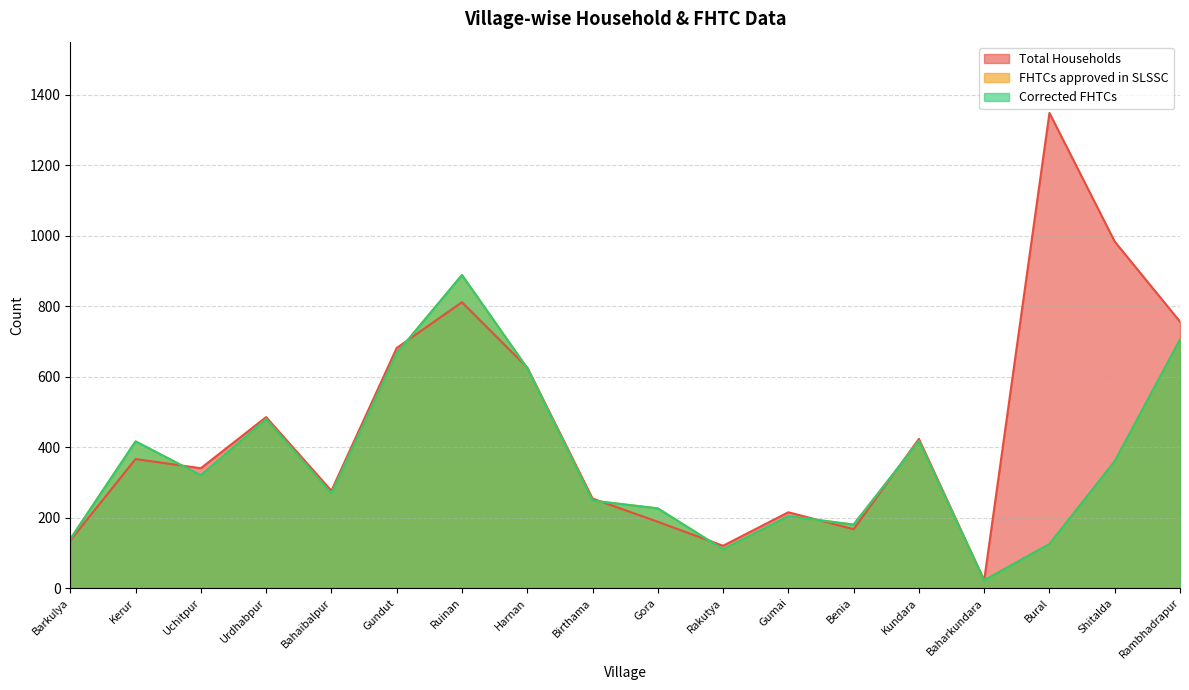

How many categories are shown in the chart?

18